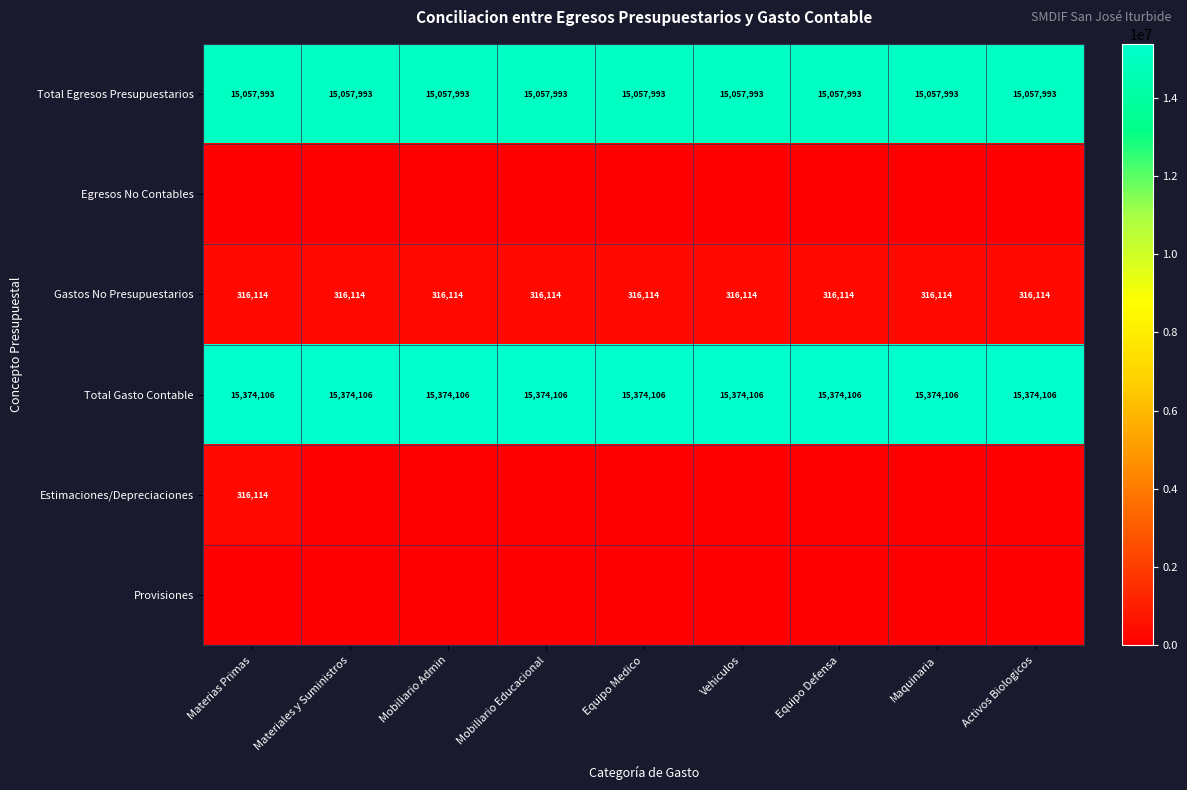

The value of Total Egresos Presupuestarios at Materiales y Suministros is 15057993. True or false?

True